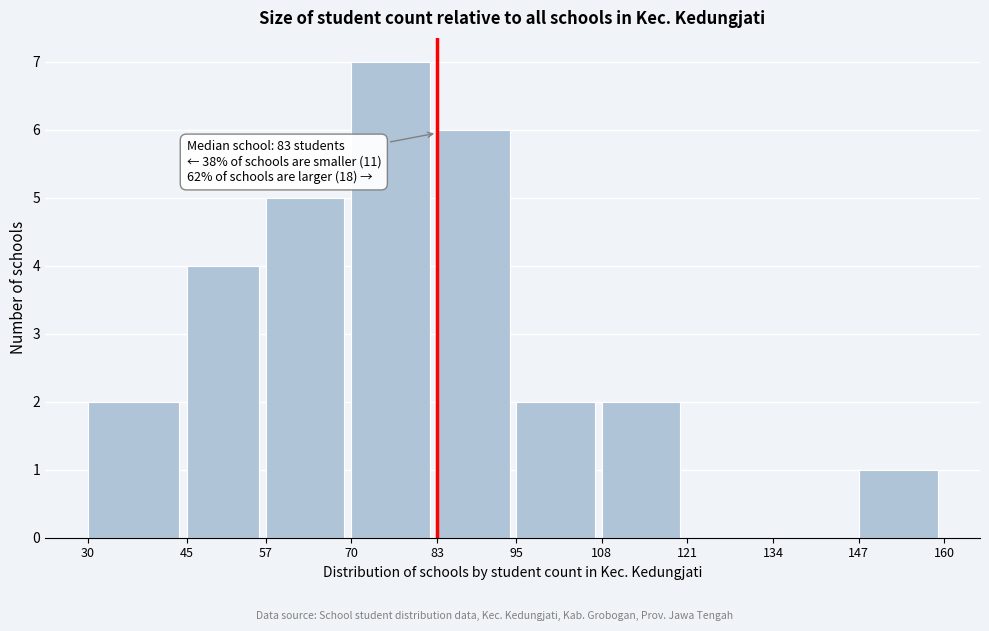

Over which range of the x-axis is the bar tallest?

70 to 83